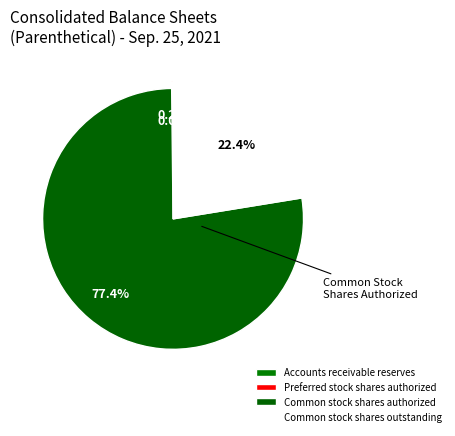

What percentage do Common stock shares authorized and Preferred stock shares authorized together represent?

77.6%